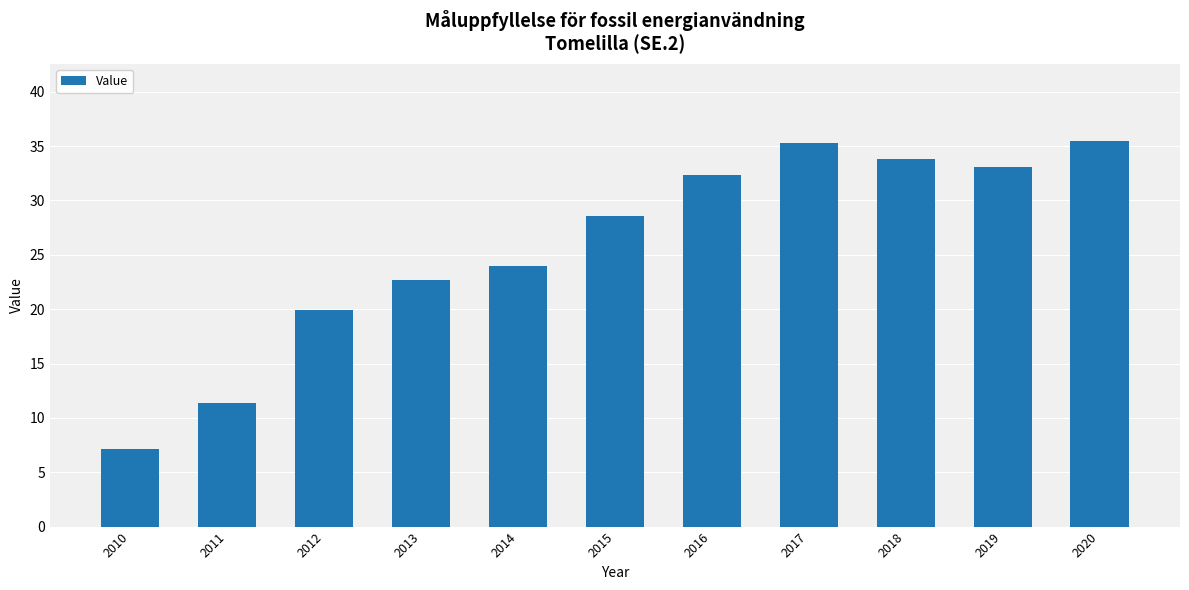

At which label does the data first exceed 28?

2015